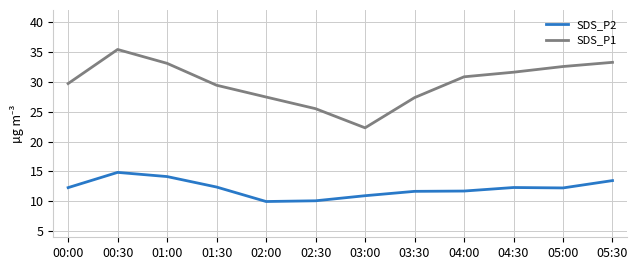

What are all the series names shown in the legend?

SDS_P2, SDS_P1